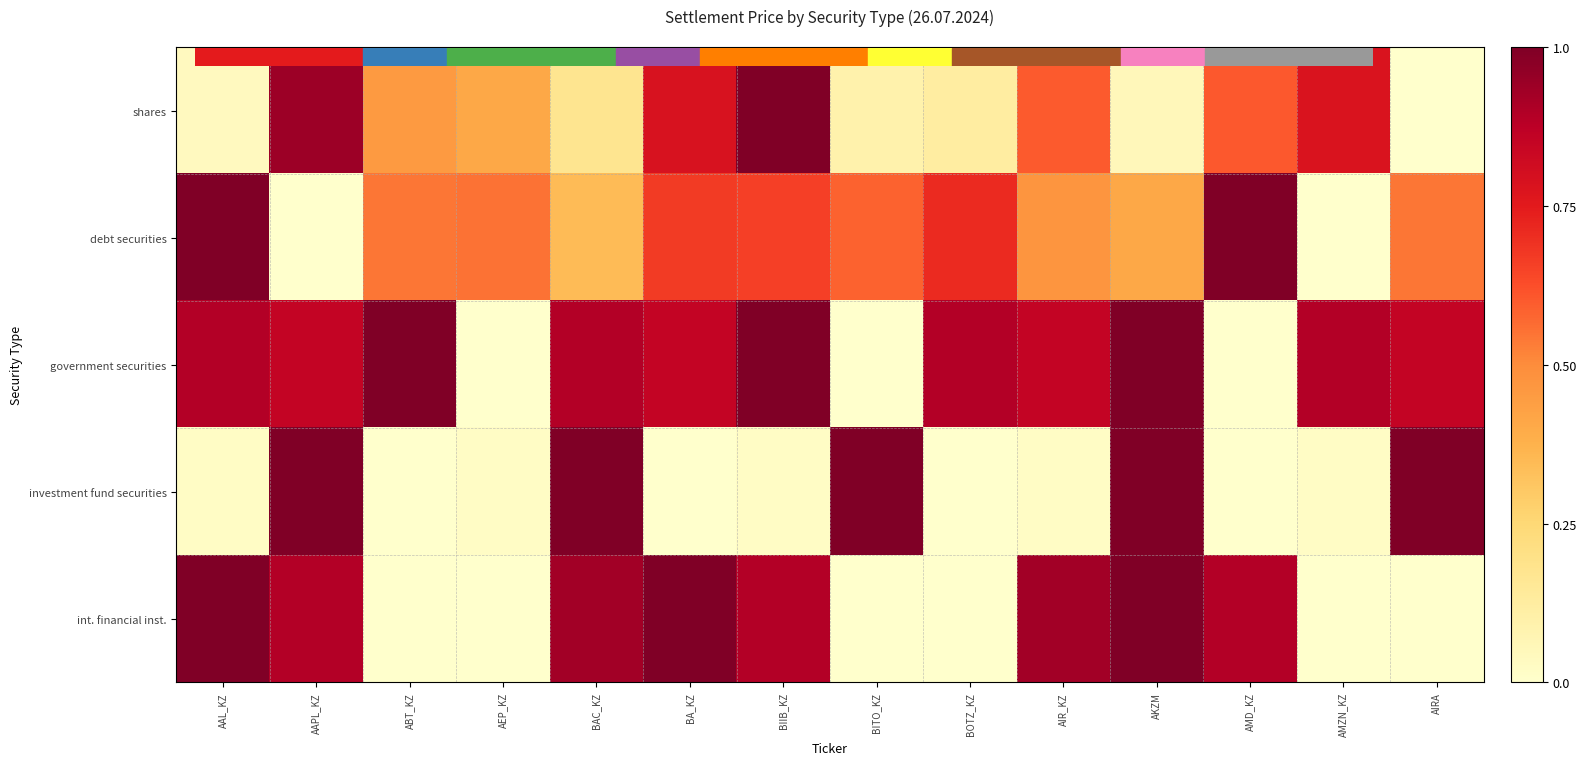

At which category is the sum across all series the highest?

AAPL_KZ